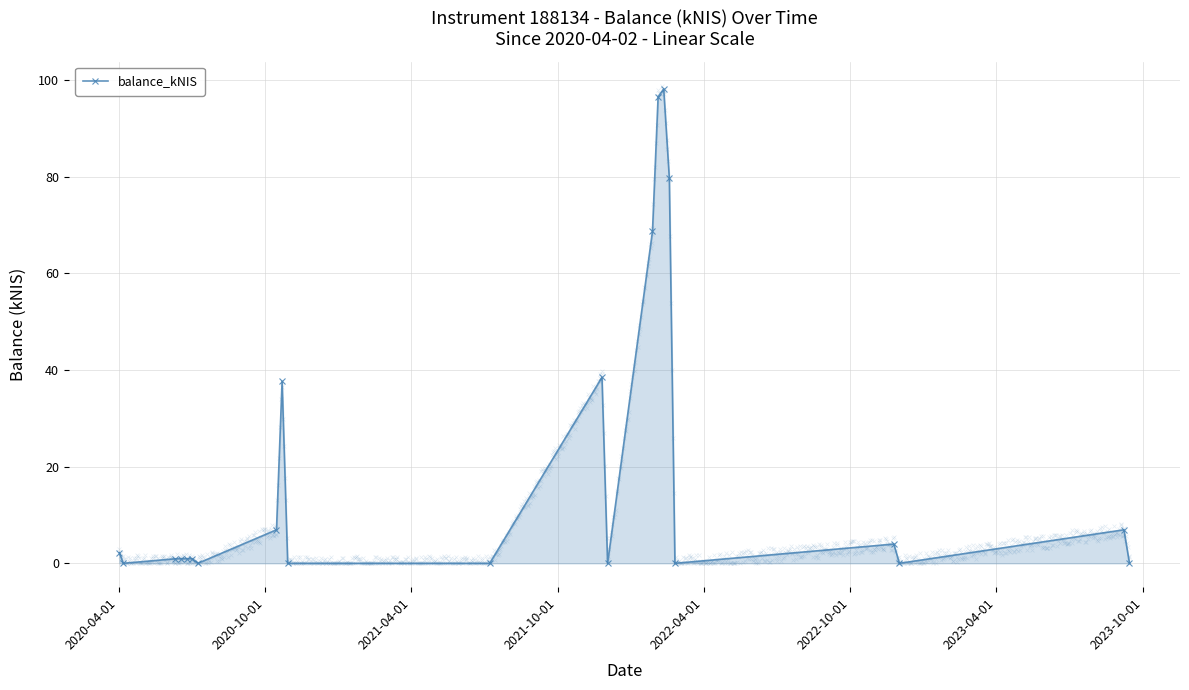

True or false: balance_kNIS has more than 2 points higher than both neighbors.

True